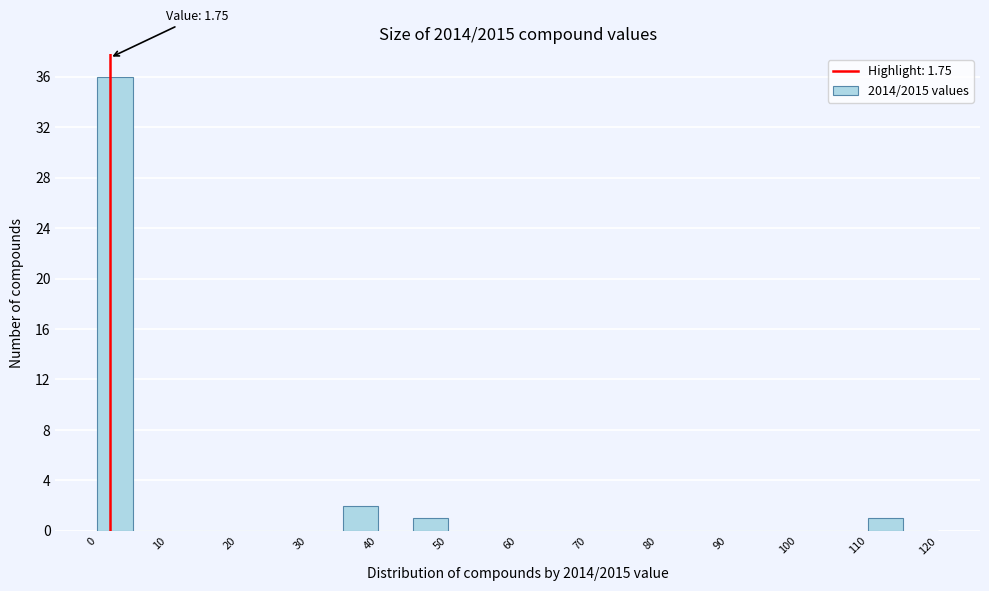

Which range on the x-axis has the tallest bar?

0 to 5